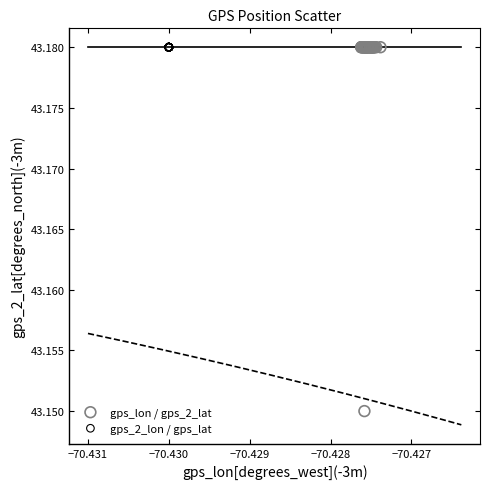

Which series reaches the minimum Y coordinate?

gps_lon / gps_2_lat